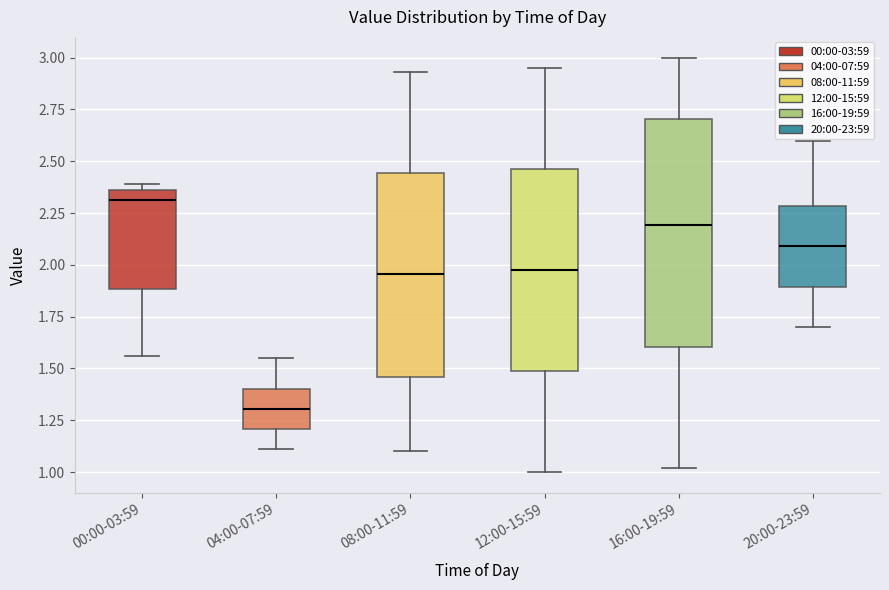

Which box's median line is the highest?

00:00-03:59